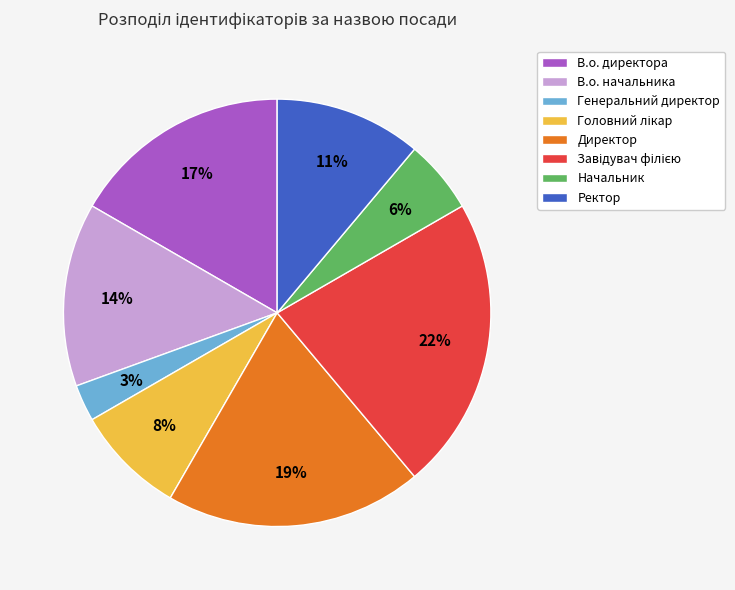

The Директор slice represents 19% of the pie. True or false?

True